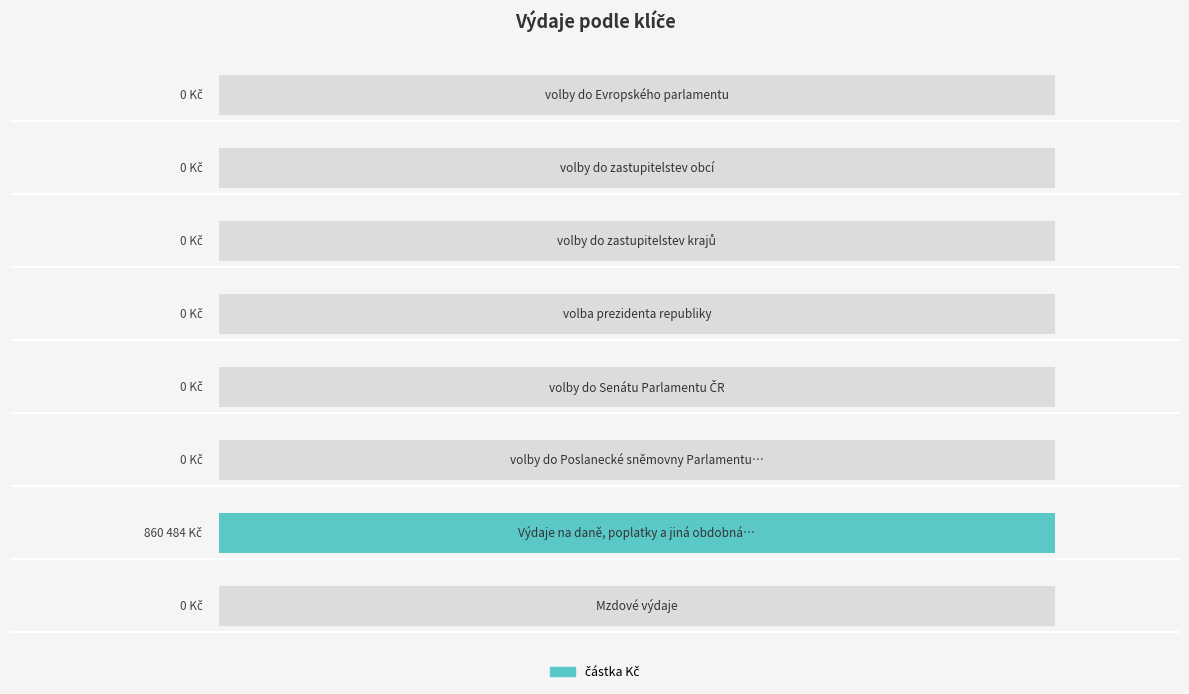

Reading left to right, list all the values displayed in this chart.

0	860484	0	0	0	0	0	0